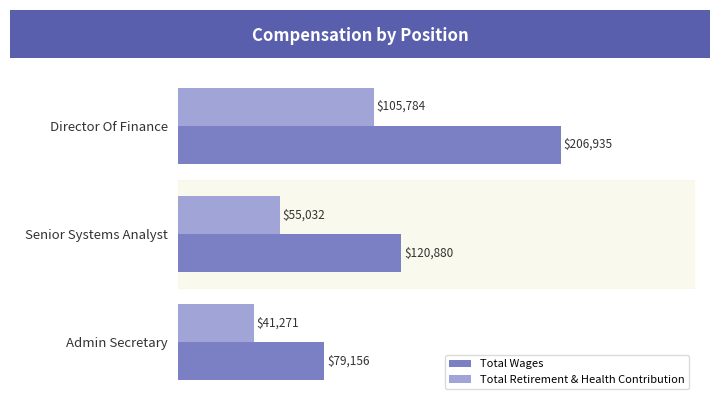

At how many categories does at least one series exceed 150209?

1